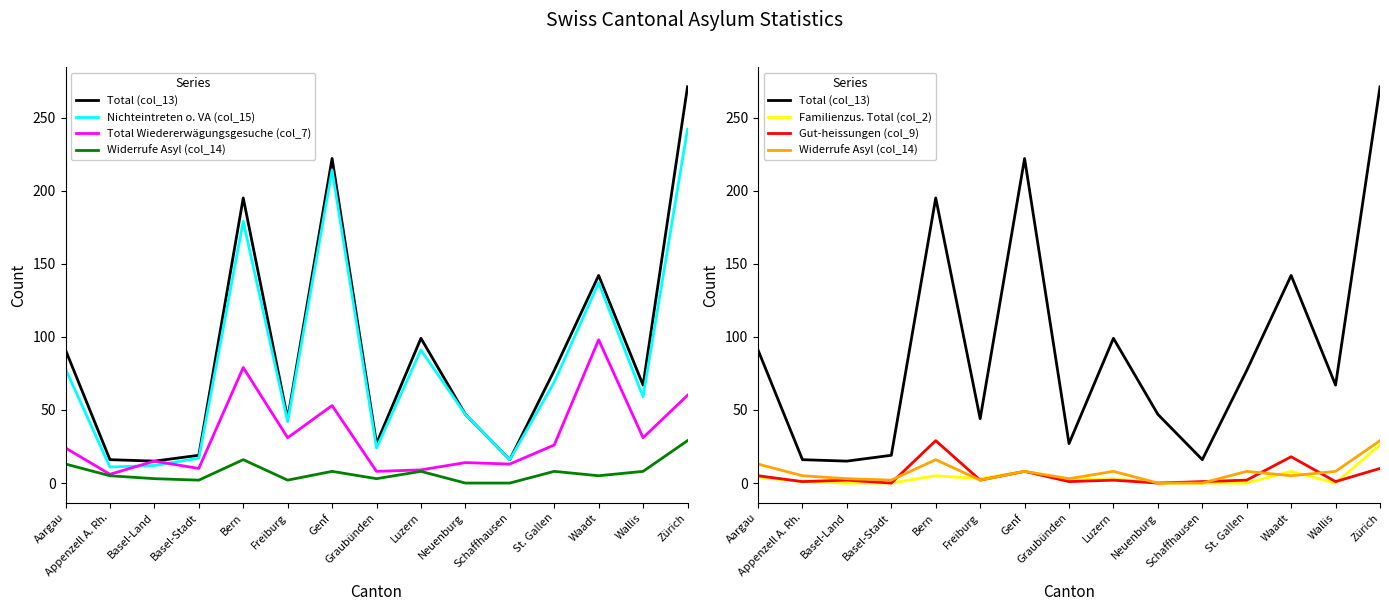

What is the average value of the Total (col_13) series?

90